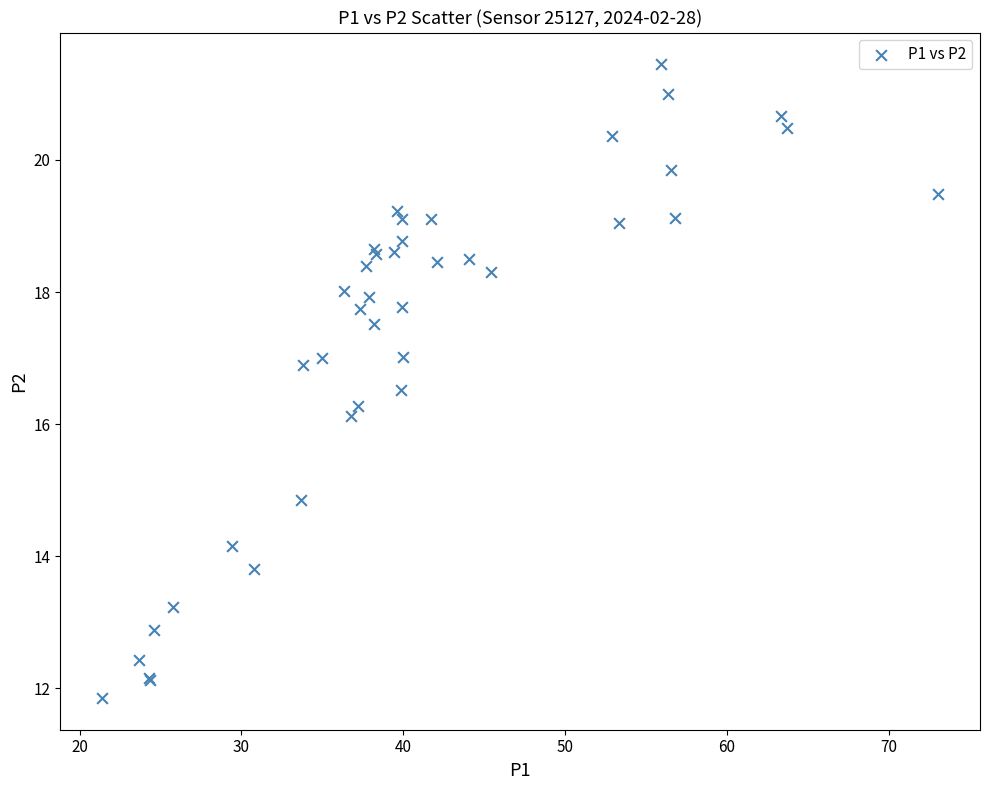

What Y value in the scatter plot is closest to 16?

16.1